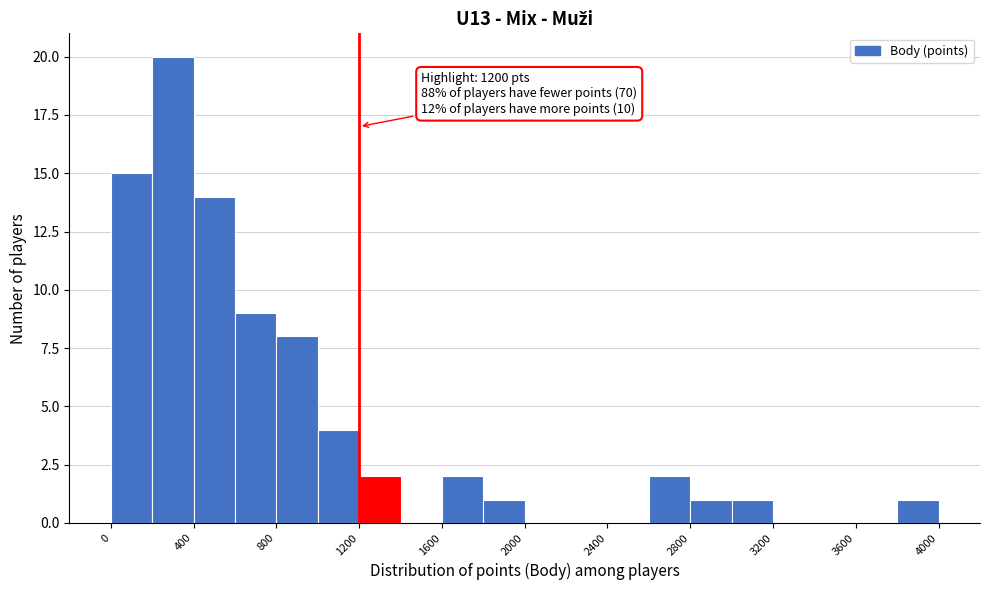

Over which range of the x-axis is the bar tallest?

200 to 400